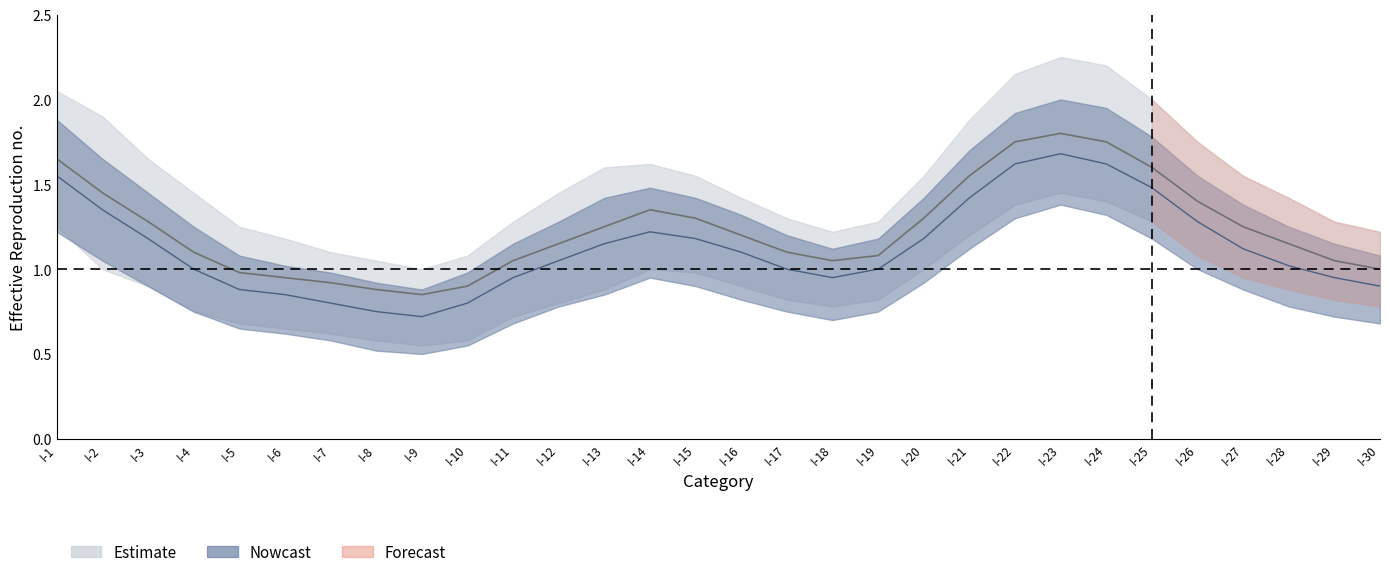

Does the chart display data point markers on the line(s)?

No